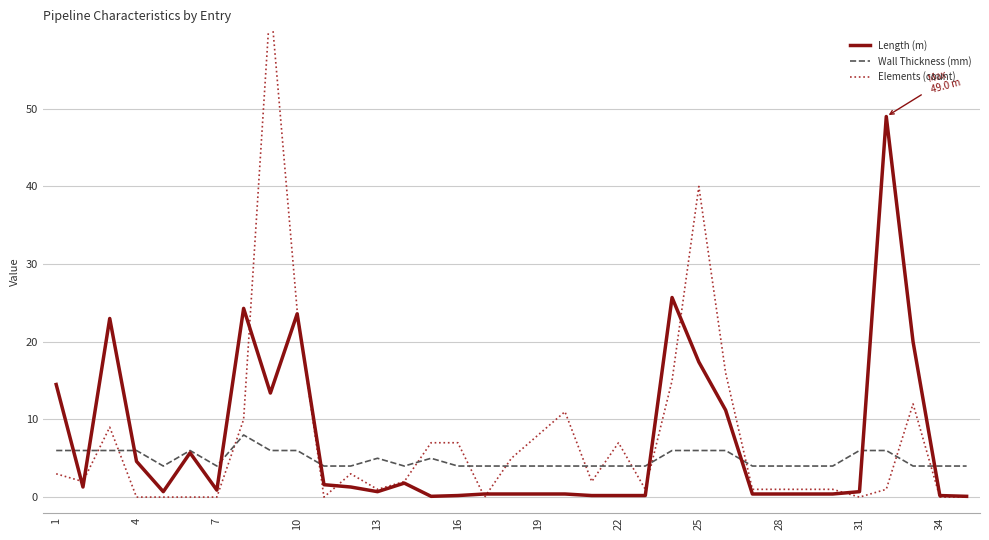

Is this an area chart (filled region under the line)?

No